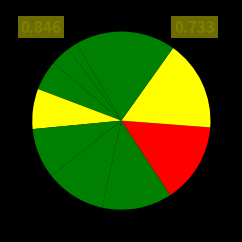

Count the number of slices in the pie.

10